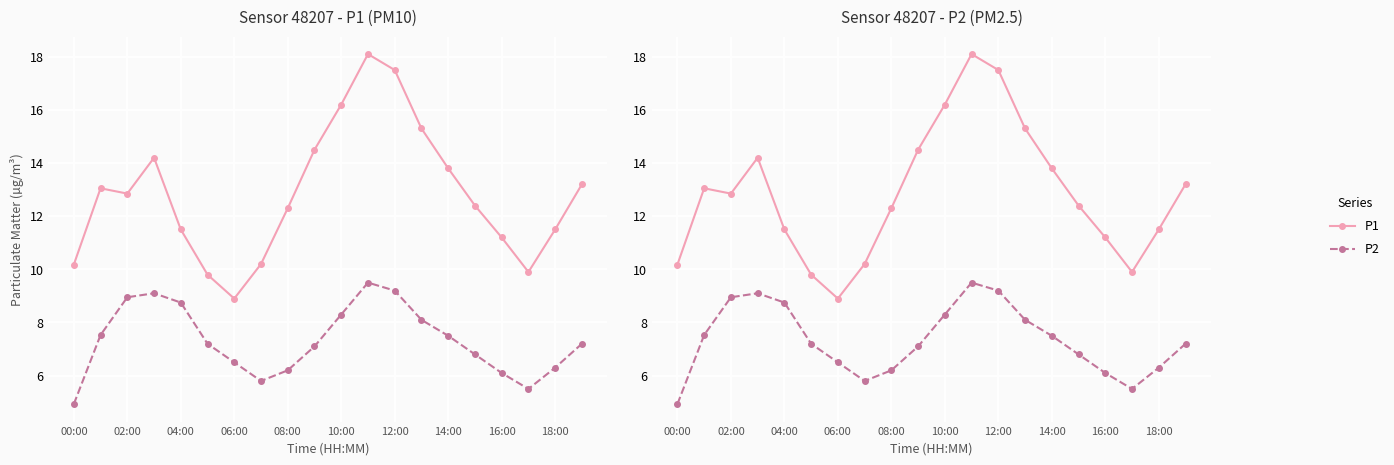

What are all the series names shown in the legend?

P1, P2